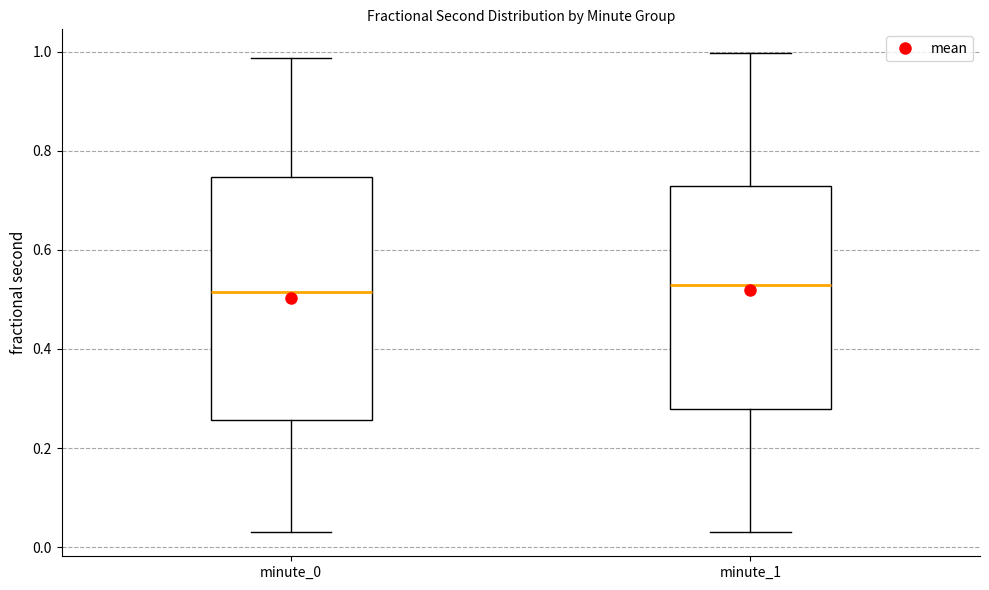

Reading left to right, transcribe this box plot: for each box, give where its median line is, the range the box spans, and where its two whiskers end, as read against the y-axis. The values are not printed on the chart, so give them approximately, as read against the axis.

minute_0: median 0.52, box 0.26 to 0.74, whiskers 0.02 to 0.98
minute_1: median 0.52, box 0.28 to 0.72, whiskers 0.02 to 1.00